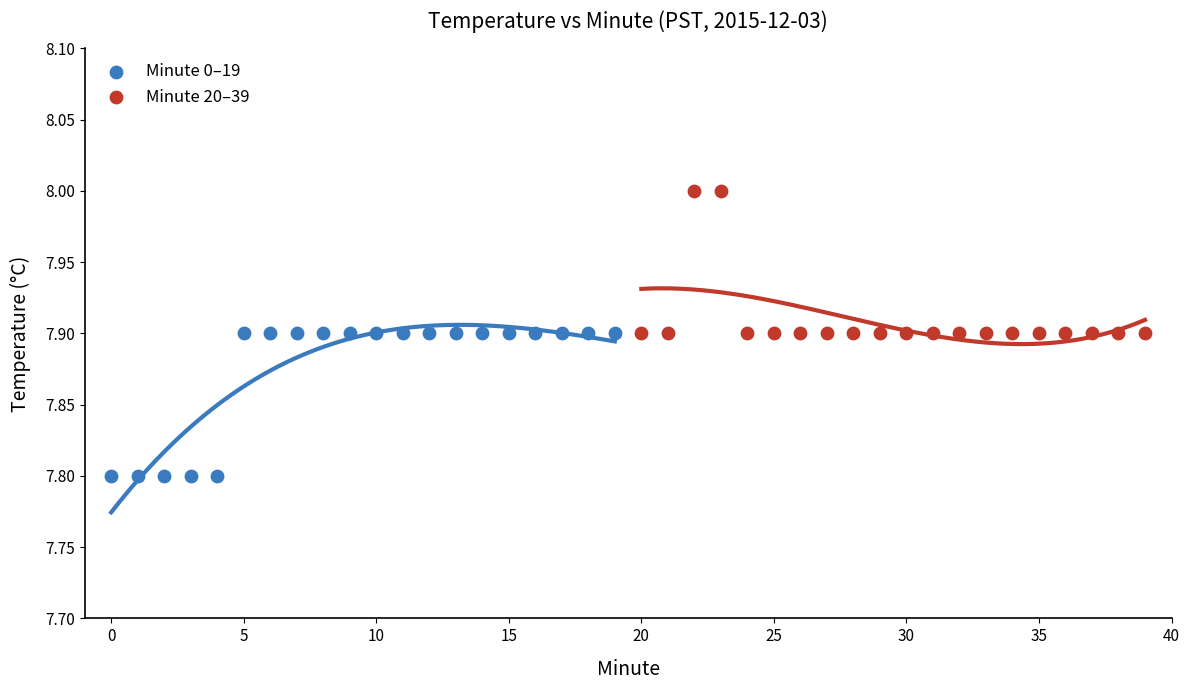

Which series contains the lowest Y value?

Minute 0–19